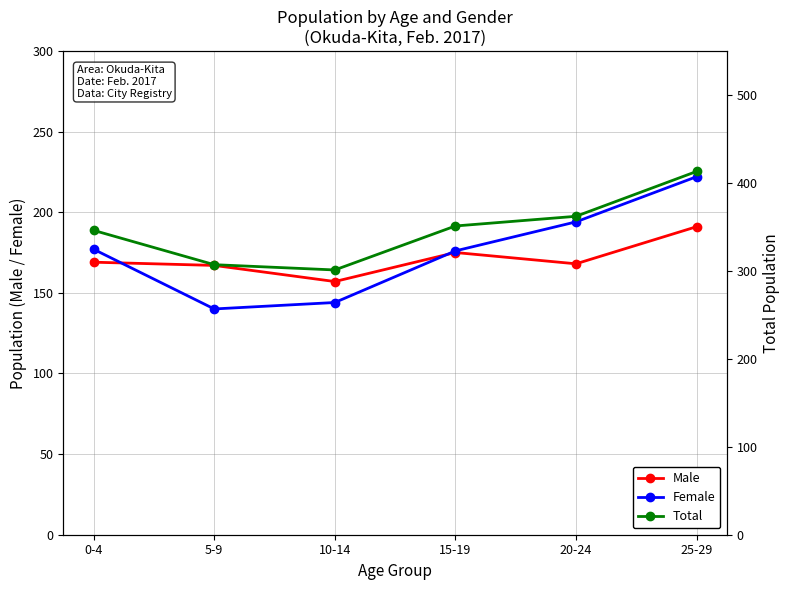

What is the total value across all series at 10-14?

602